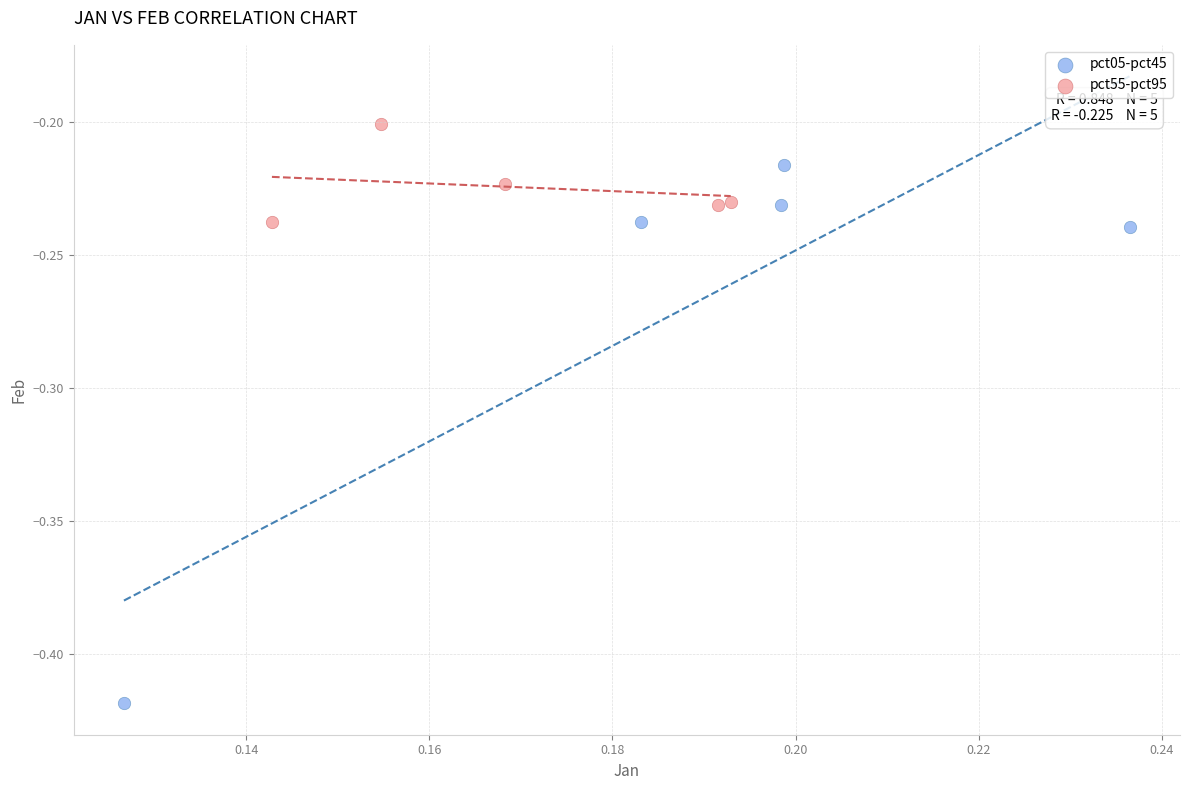

What are all the series names shown in the legend?

pct05-pct45, pct55-pct95